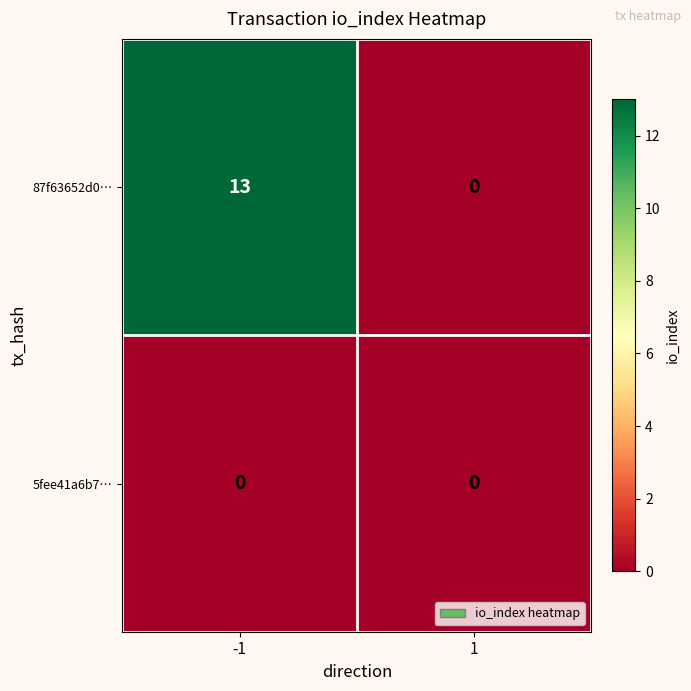

Is it true that 87f63652d0… equals 13 at -1?

True